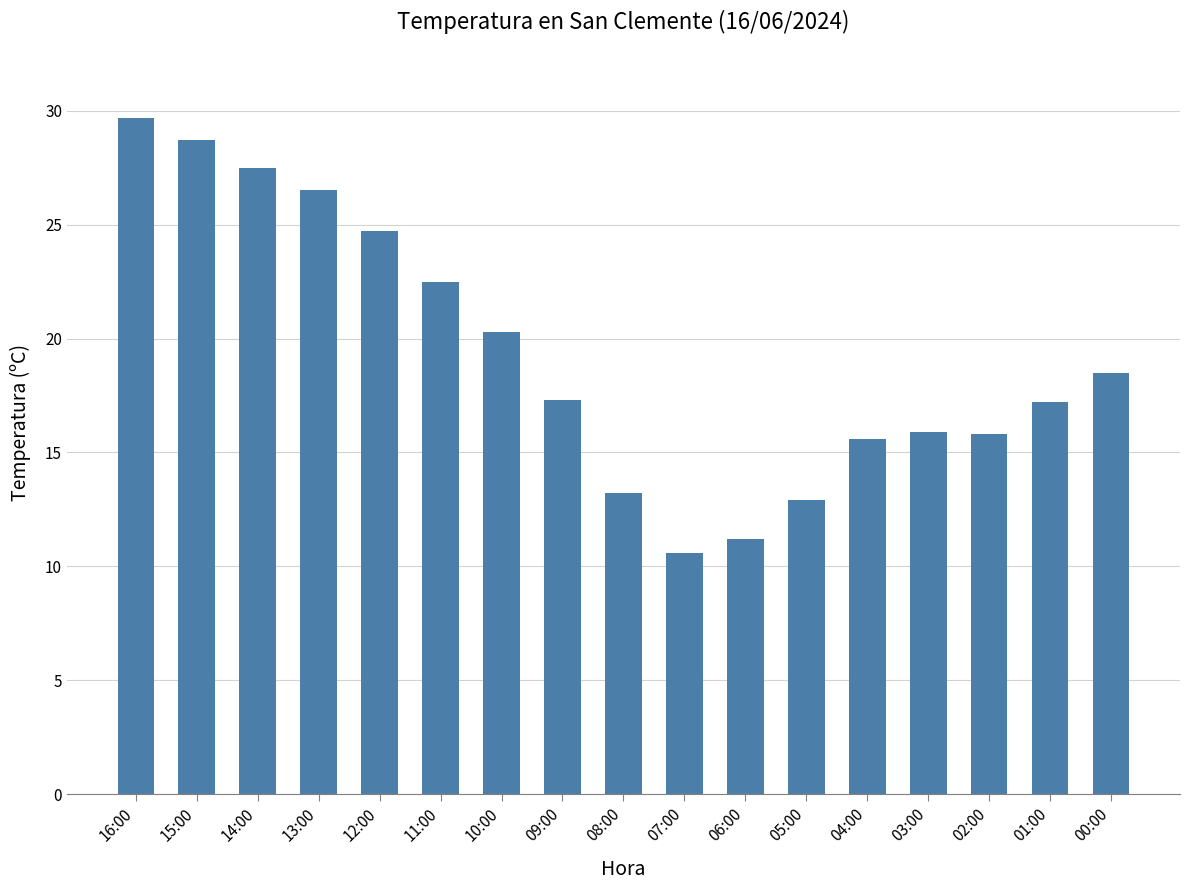

How many bars are there in total?

17